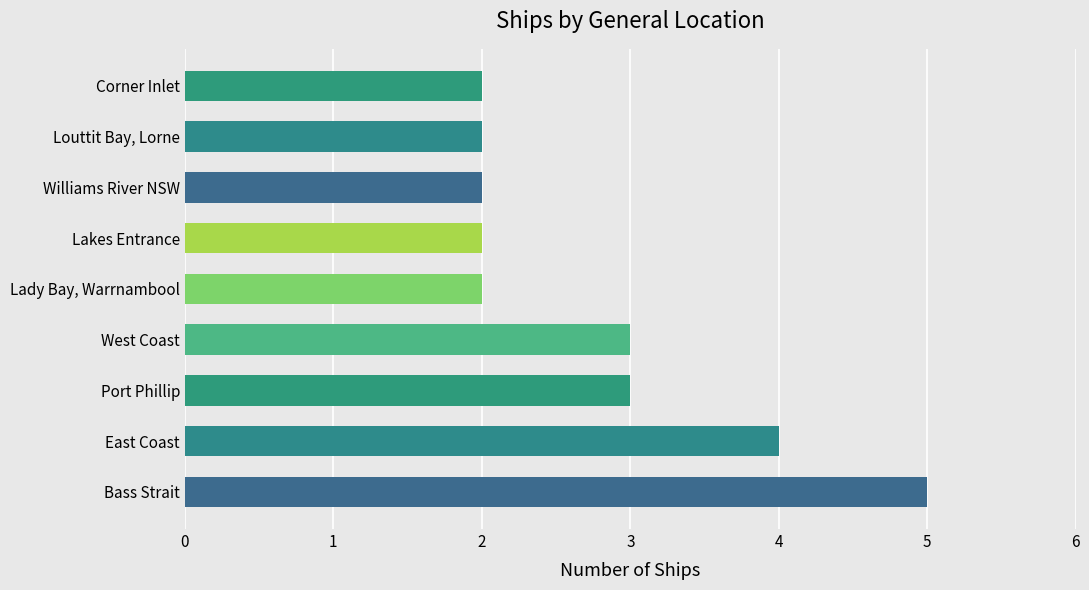

How many bars are there in total?

9